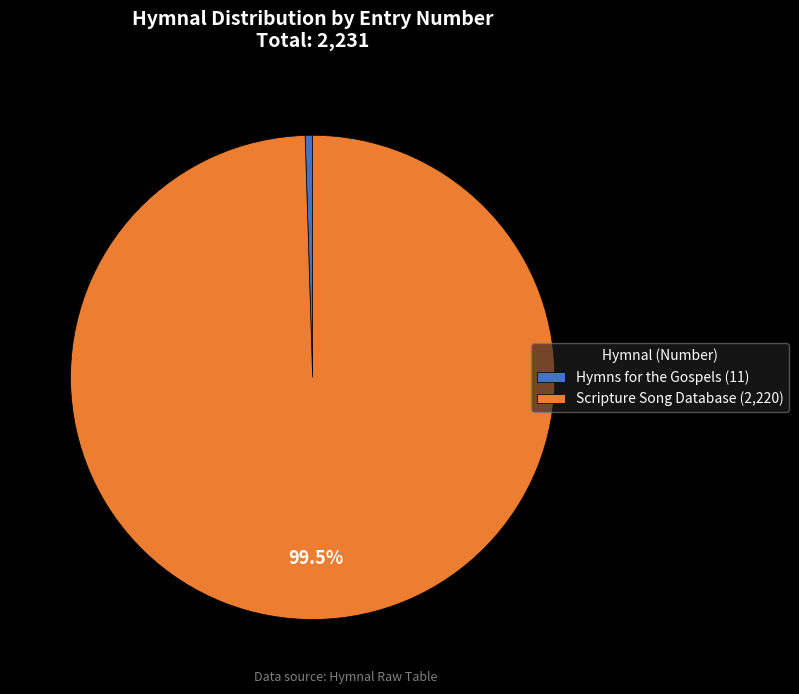

Between Hymns for the Gospels (11) and Scripture Song Database (2,220), which is larger?

Scripture Song Database (2,220)